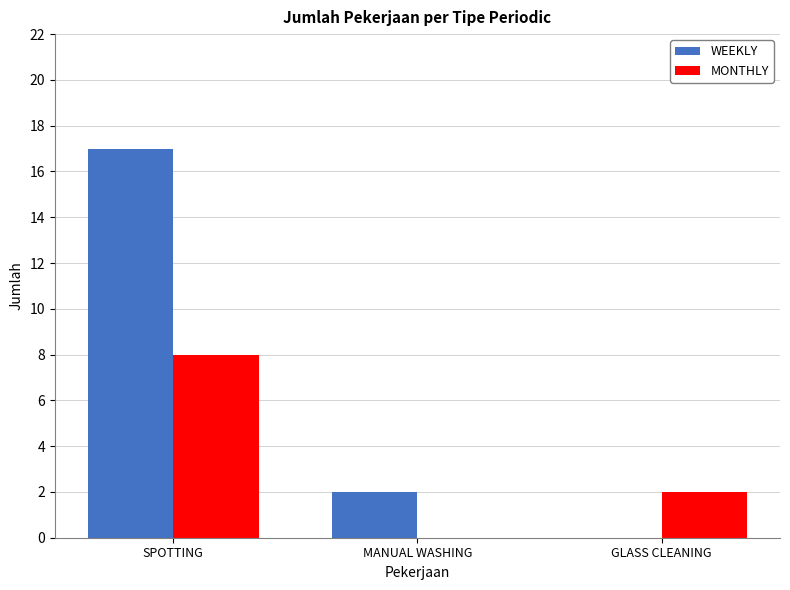

Reading right to left, what are all the values shown in this chart?

WEEKLY: GLASS CLEANING=0	MANUAL WASHING=2	SPOTTING=17
MONTHLY: GLASS CLEANING=2	MANUAL WASHING=0	SPOTTING=8